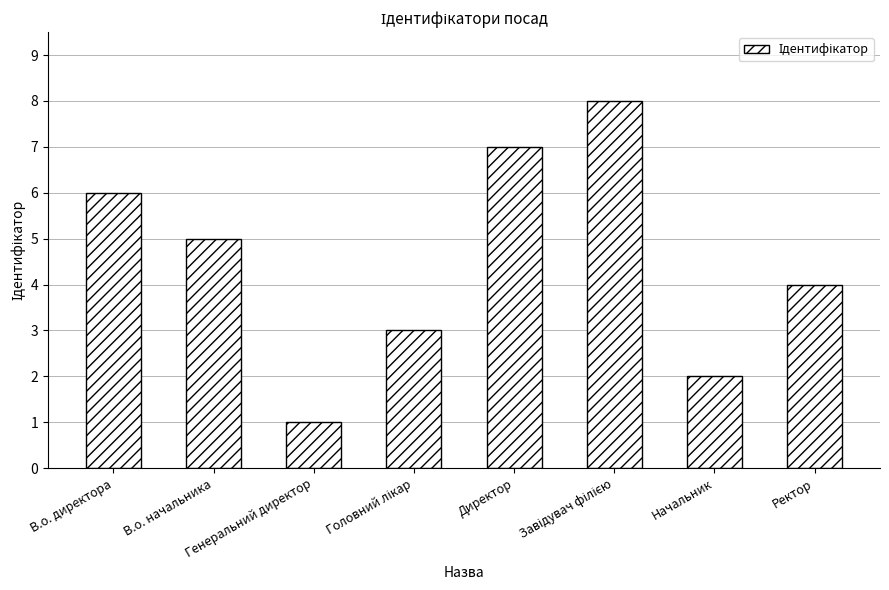

What position from the right is В.о. директора?

8